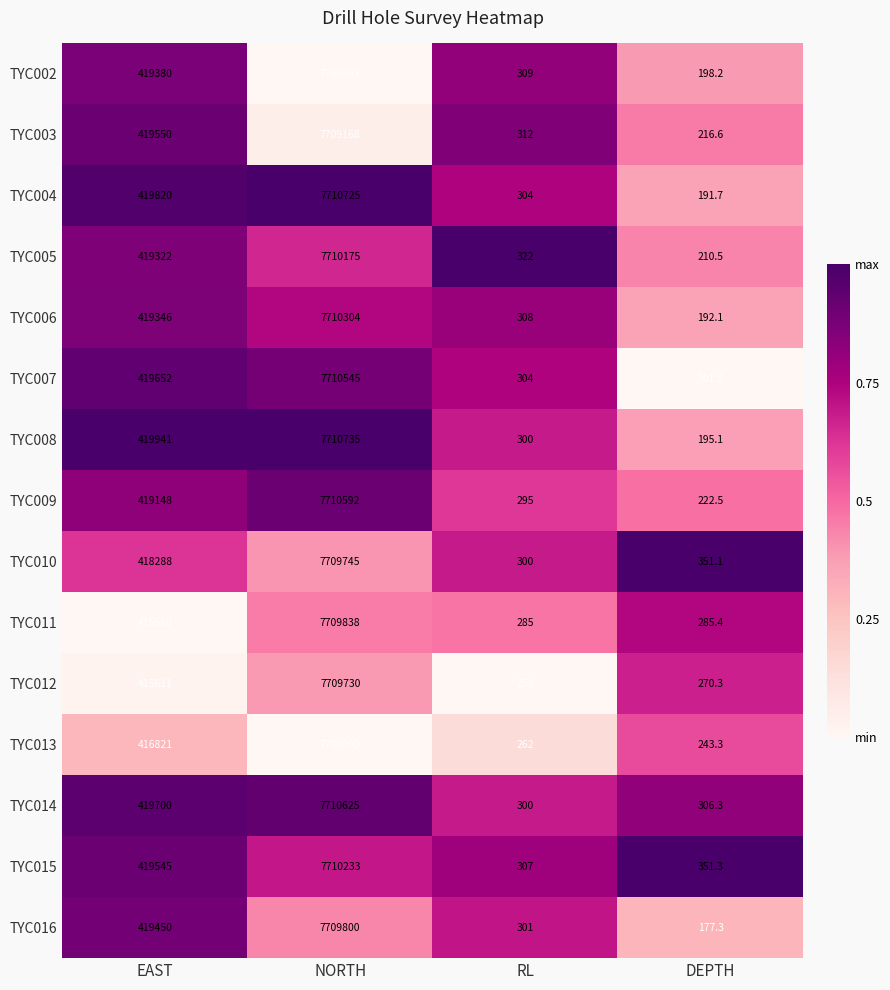

What is the approximate value of TYC007 at EAST?

419652.0